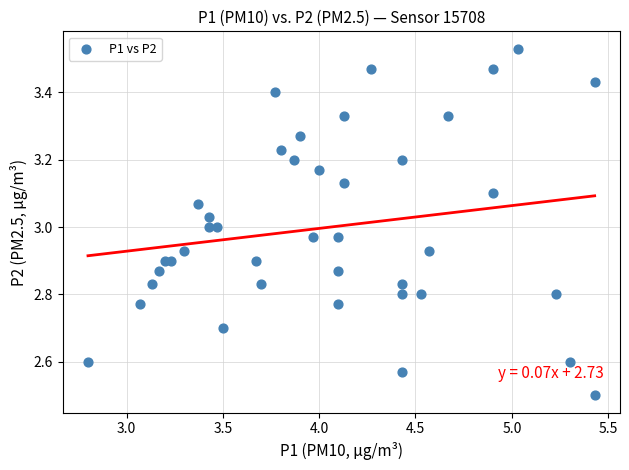

What is the range of Y values (max minus min)?

1.0